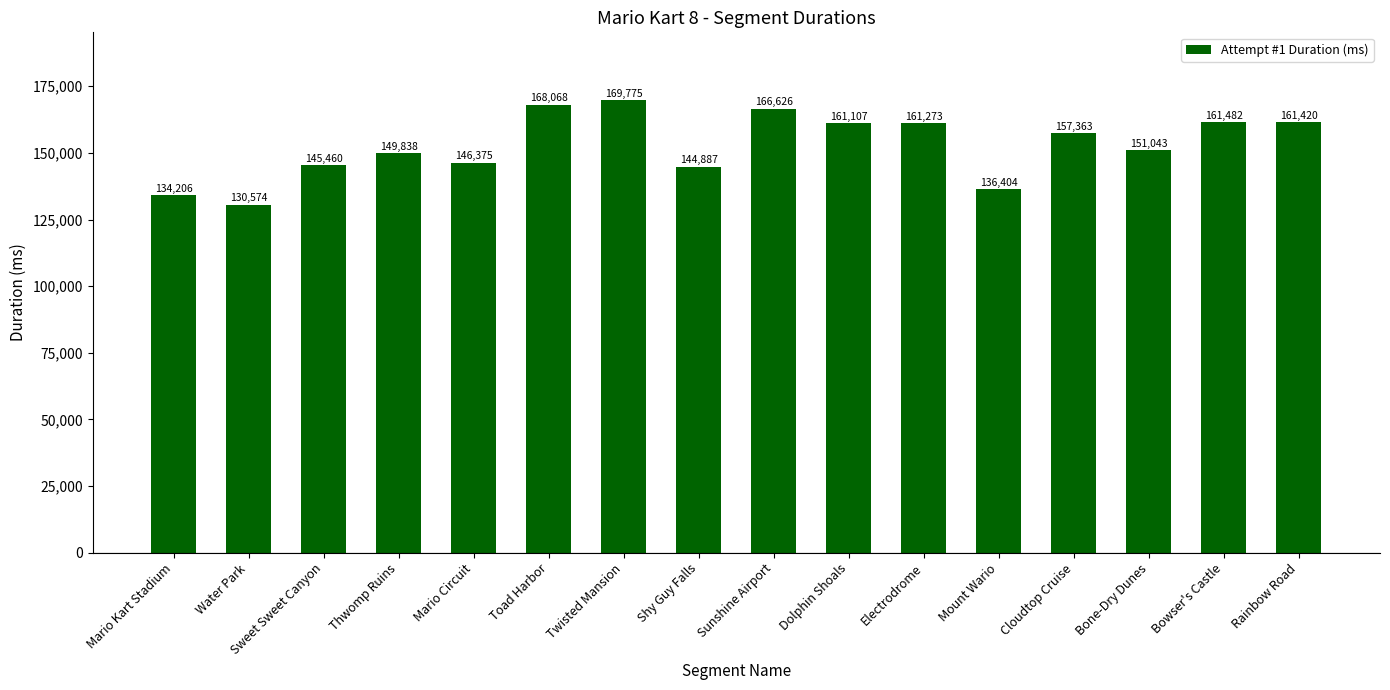

Where is the data nearest to the value 150174?

Thwomp Ruins